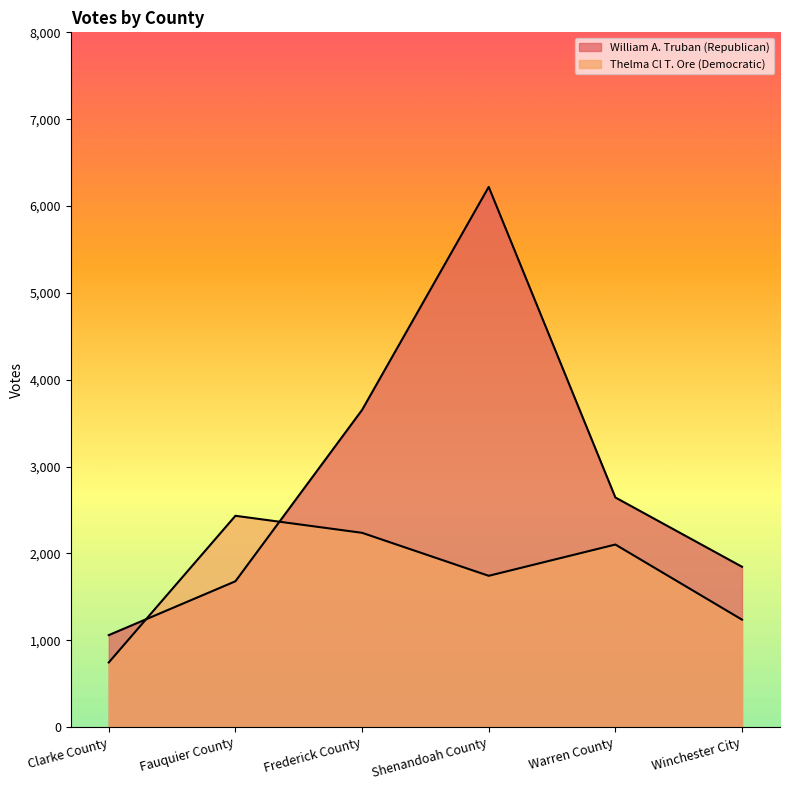

What is the label of the 6th point from the left?

Winchester City